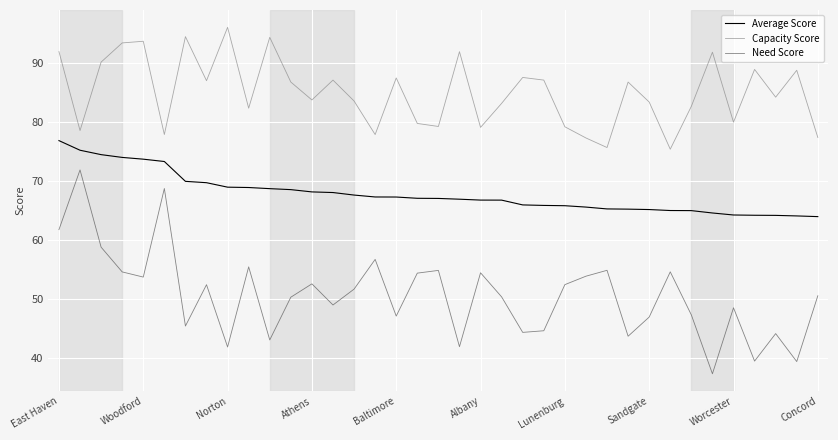

True or false: Need Score and Average Score cross at least once.

False